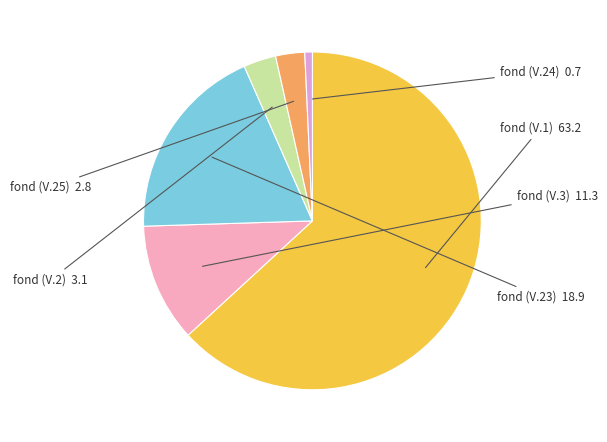

Is there a majority slice in this chart?

Yes